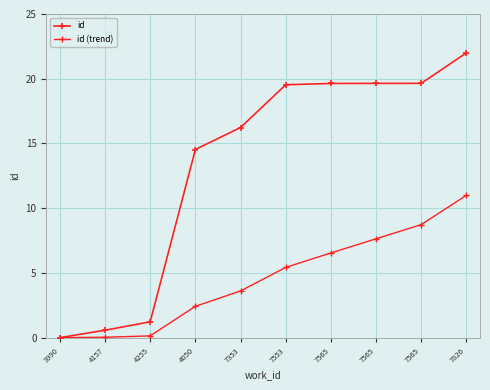

Is it true that id equals 37.2 at 7826?

False